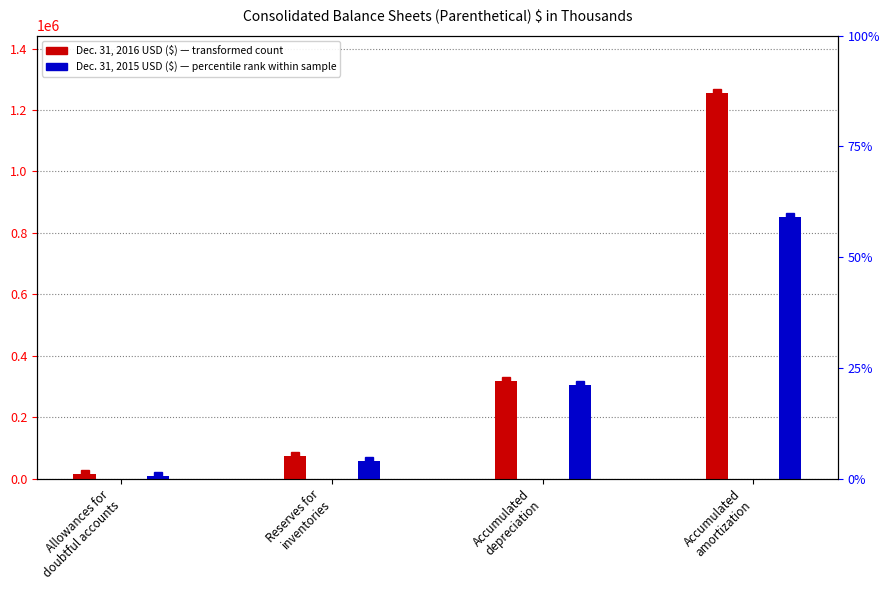

Rank the series at Allowances for
doubtful accounts from lowest to highest value.

Dec. 31, 2015 USD ($), Dec. 31, 2016 USD ($)